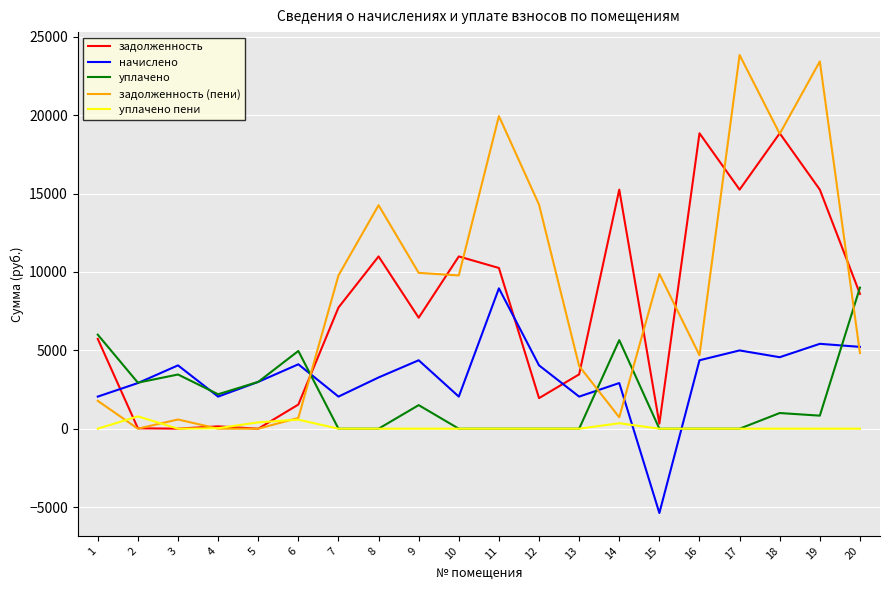

Where does the уплачено series first go above 1000?

1